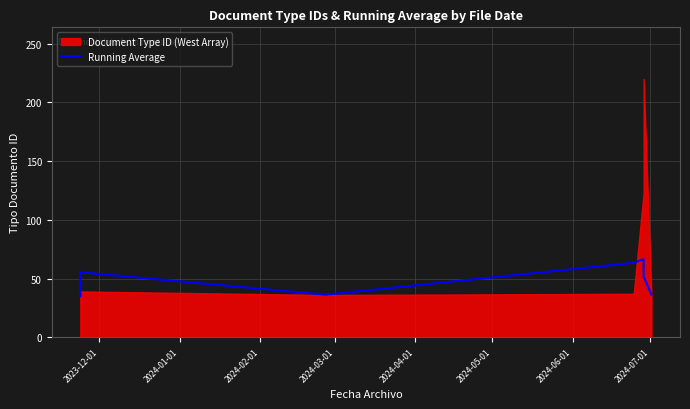

How many lines are shown in the chart?

1